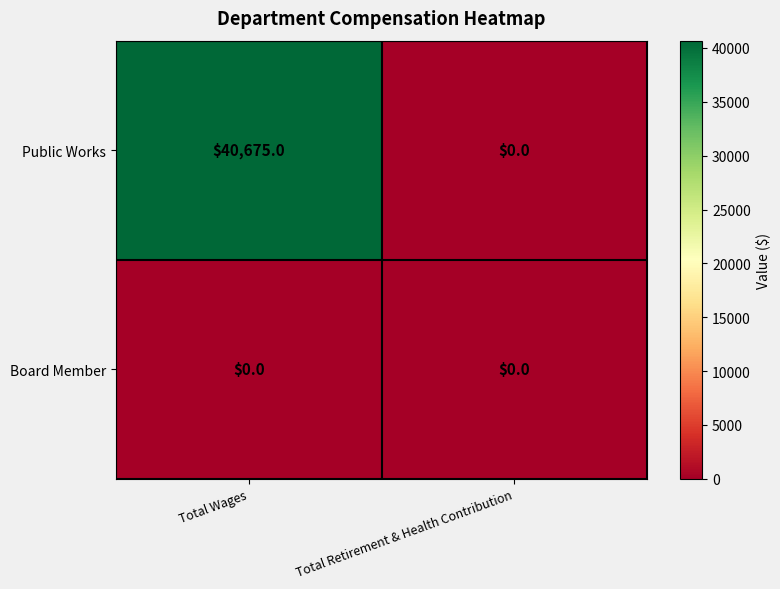

Count the number of categories in the chart.

2